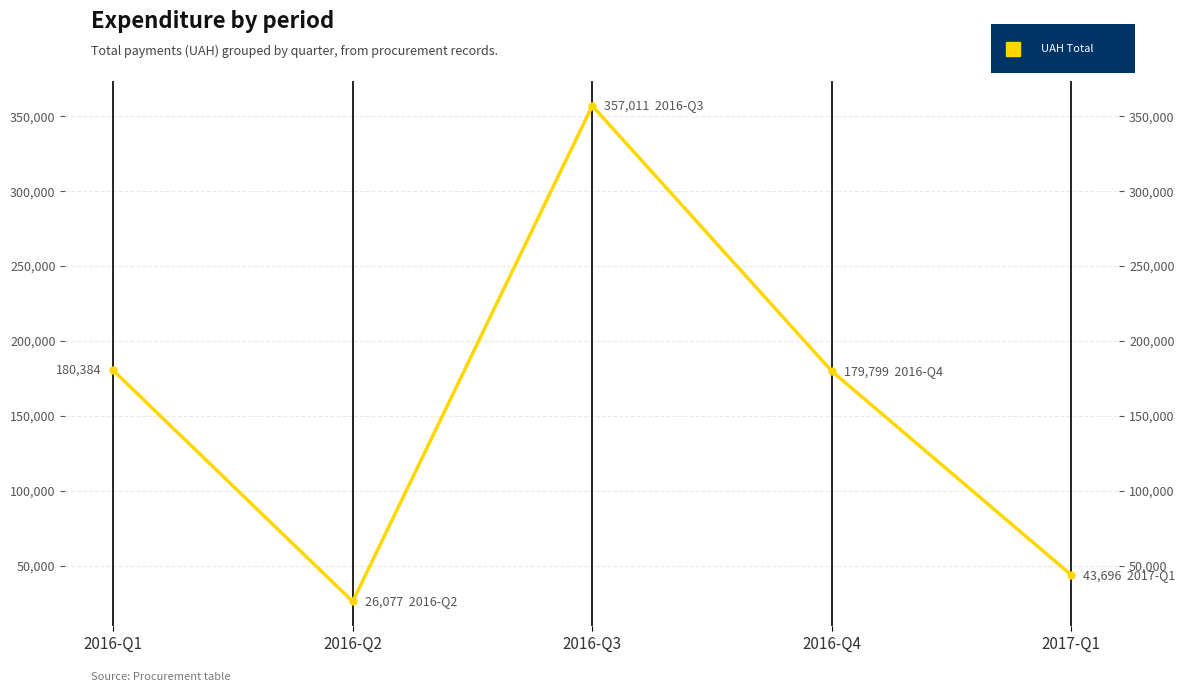

Read the value at 2016-Q4.

179798.9